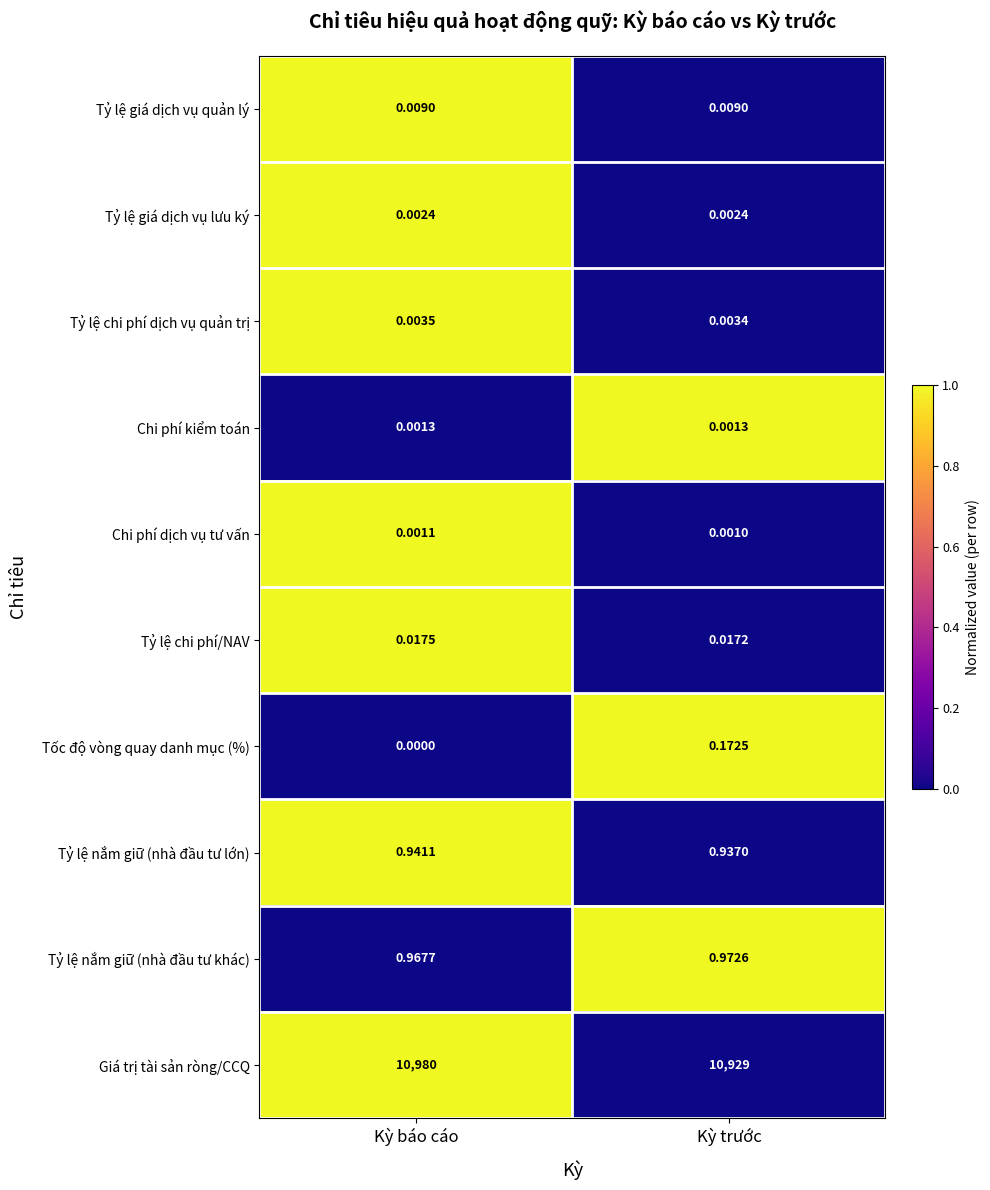

At which category is the sum across all series the highest?

Kỳ báo cáo